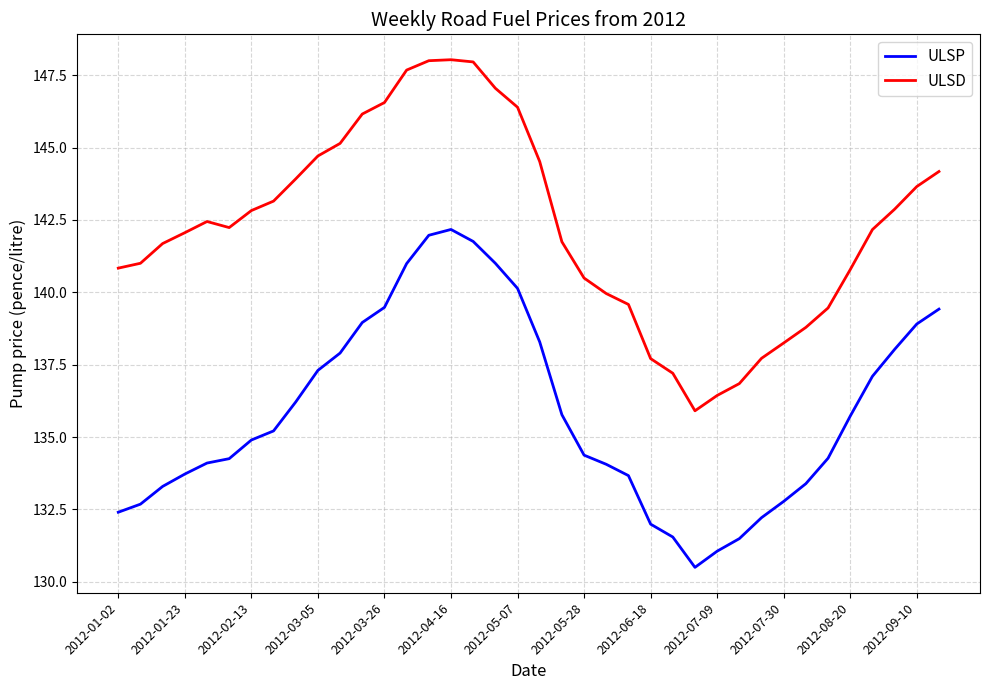

In ULSP, how many points are higher than both neighbors (excluding endpoints)?

1